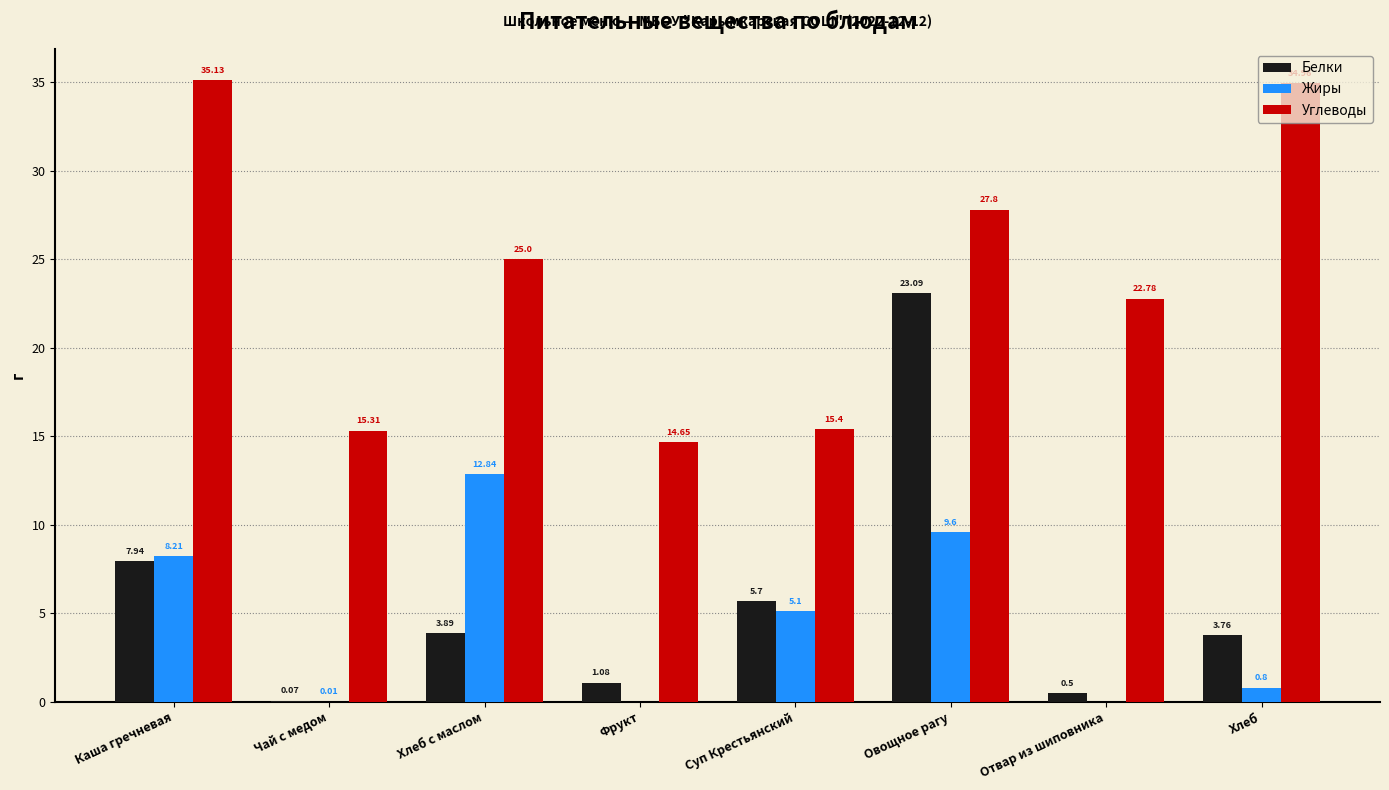

Which series changed the most between Чай с медом and Овощное рагу?

Белки